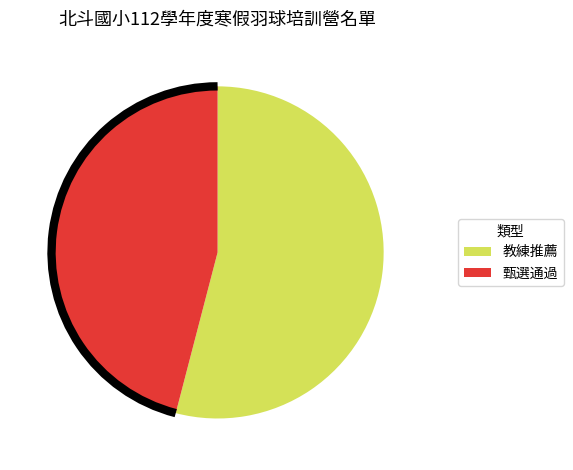

True or false: 甄選通過 accounts for 46% of the total.

True